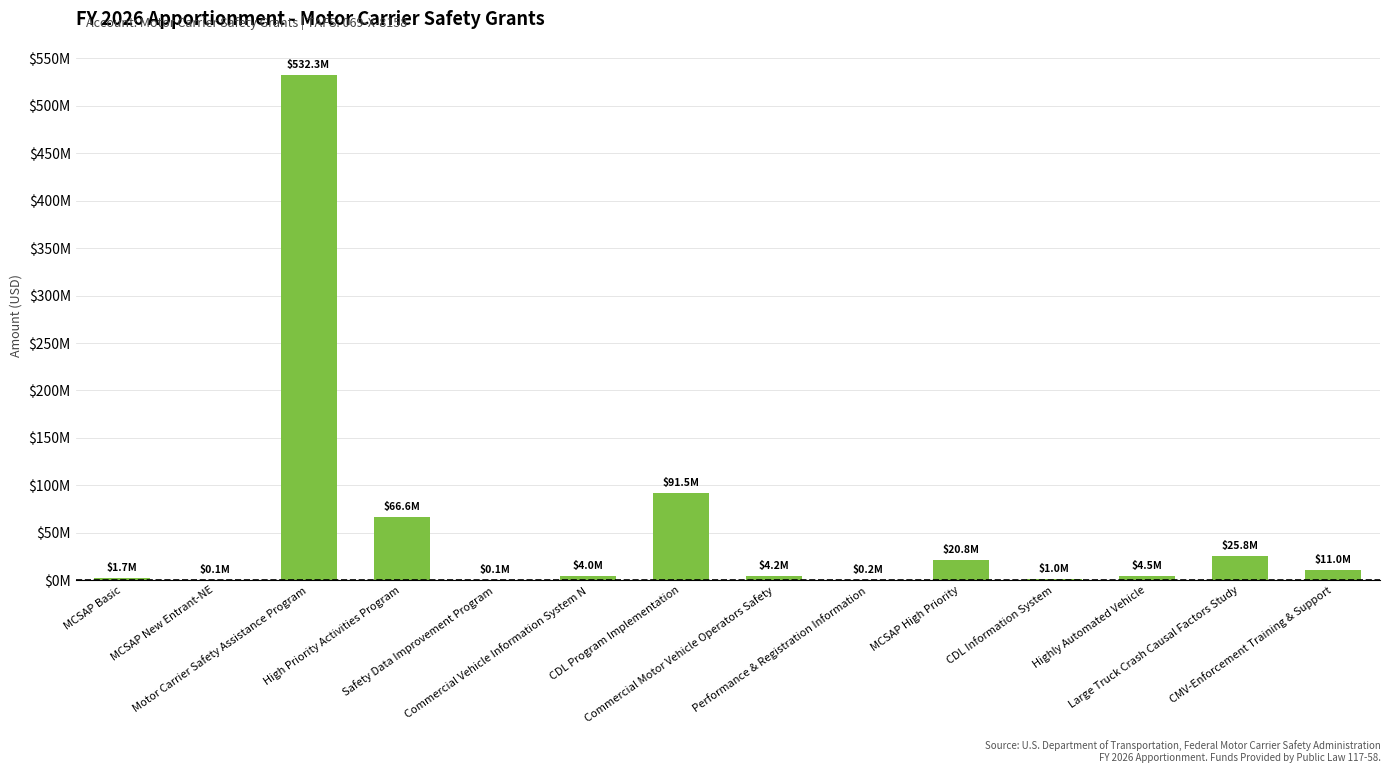

The value at Large Truck Crash Causal Factors Study is 36340687. True or false?

False